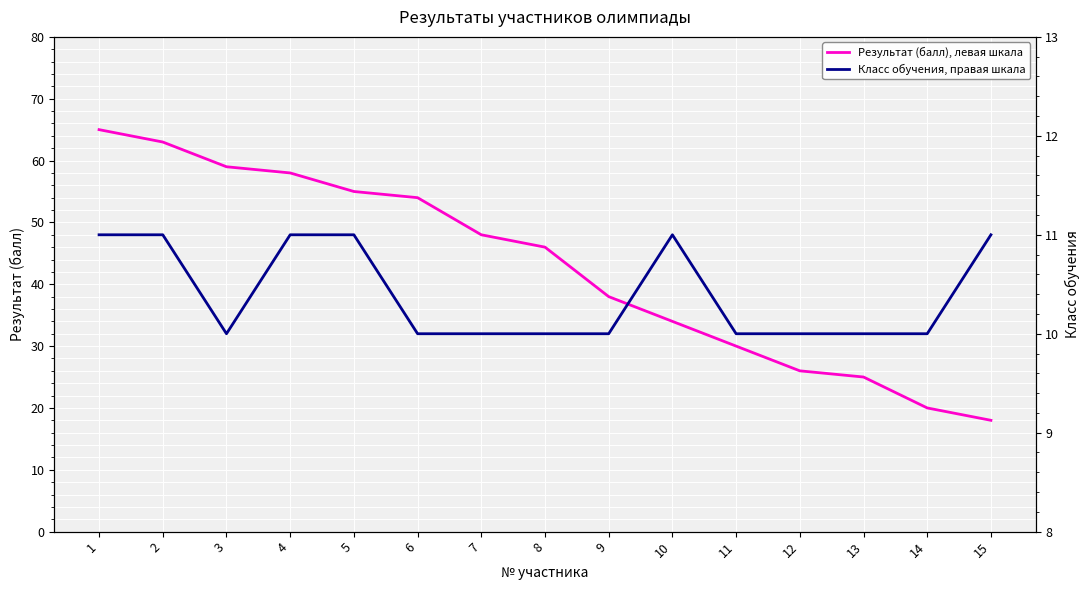

Which series has the largest total across all categories?

Результат (балл), левая шкала